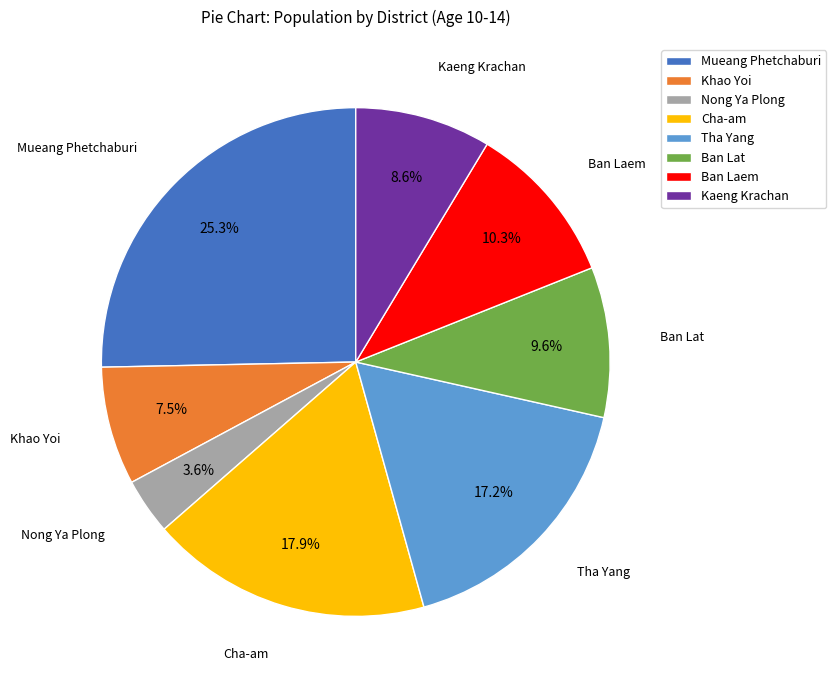

Is Tha Yang the majority of the pie?

No